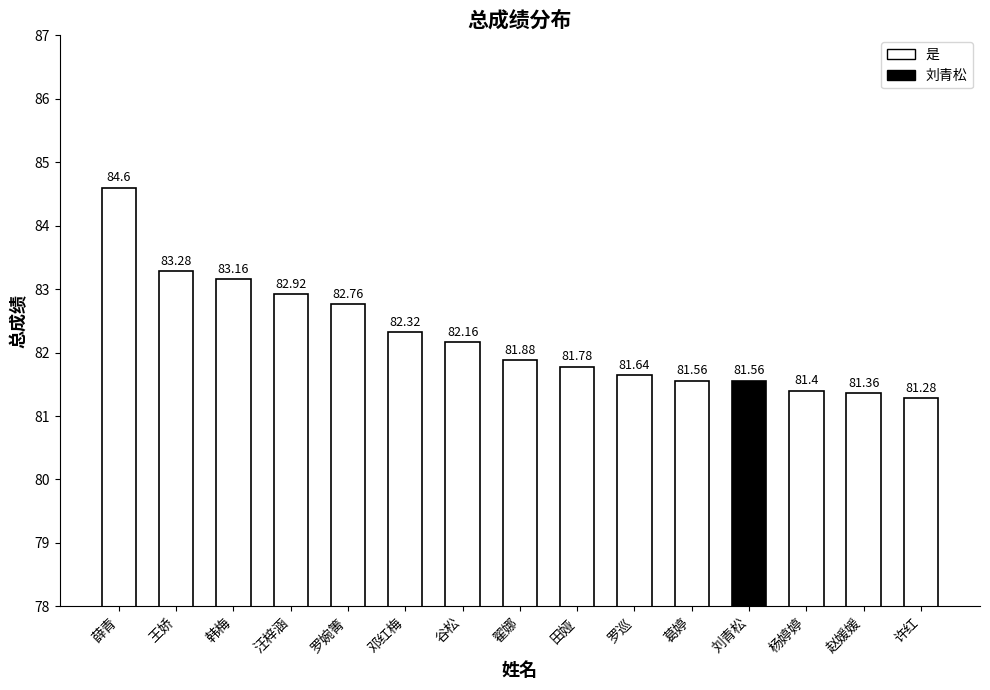

Reading right to left, transcribe all the data shown in this chart.

许红=81.3	赵媛媛=81.4	杨婷婷=81.4	刘青松=81.6	葛婷=81.6	罗巡=81.6	田娅=81.8	翟娜=81.9	谷松=82.2	邓红梅=82.3	罗婉箐=82.8	汪梓涵=82.9	韩梅=83.2	王娇=83.3	薛青=84.6